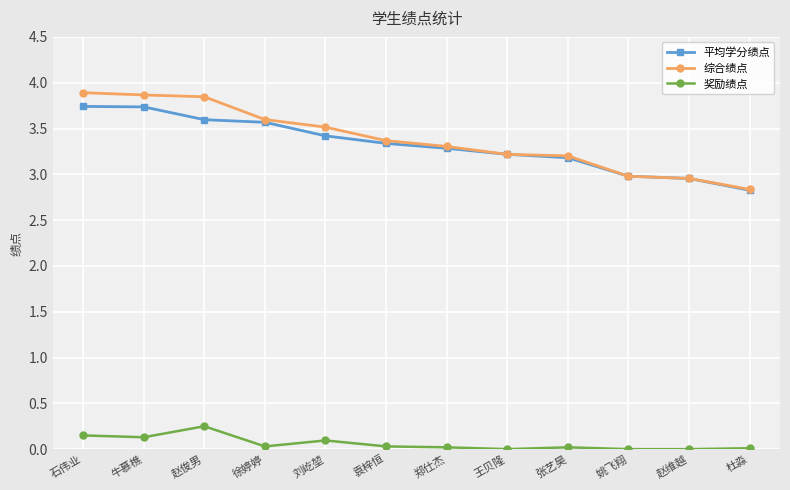

True or false: 奖励绩点 and 综合绩点 cross at least once.

False